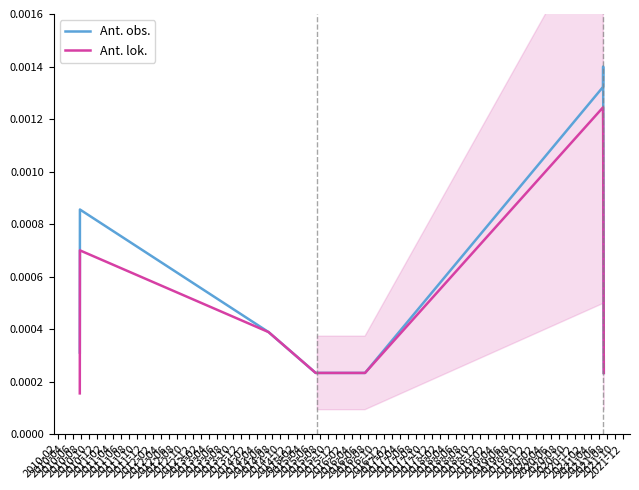

List the series in order of their peak value, lowest first.

Ant. lok., Ant. obs.